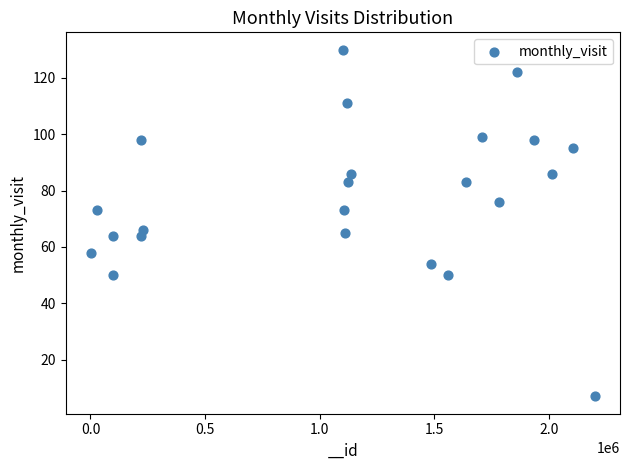

What is the range of X values (max minus min)?

2199042